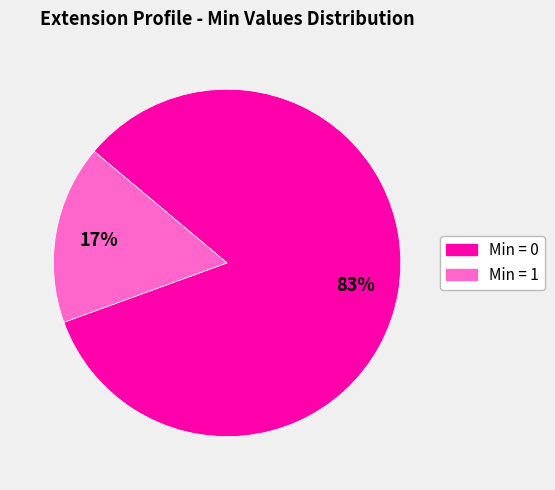

To the nearest percent, what is the average slice percentage?

50%